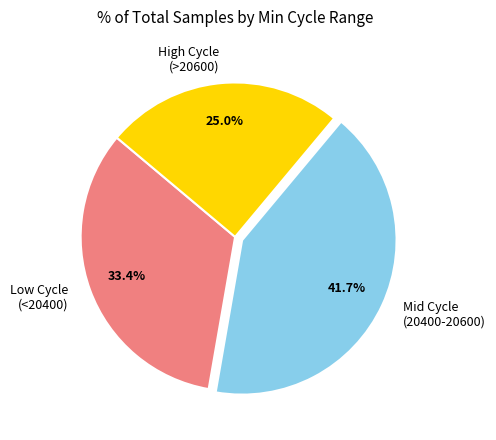

What portion of the pie excludes Mid Cycle (20400-20600)?

58.3%